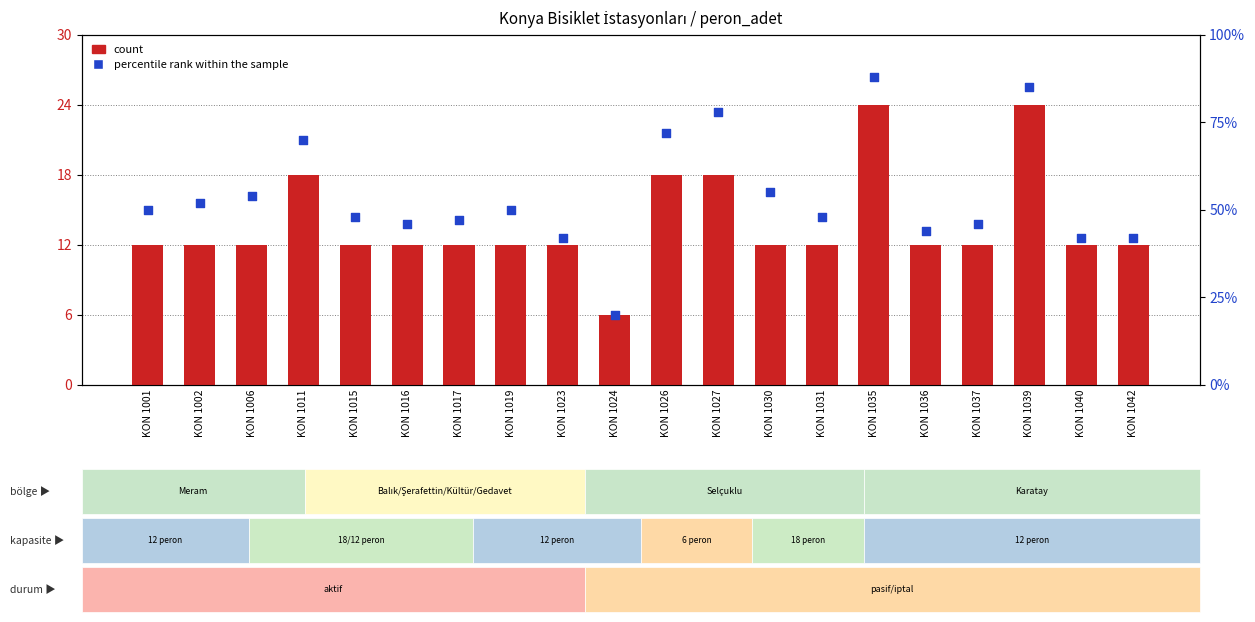

At which category is the sum across all series the highest?

KON 1035